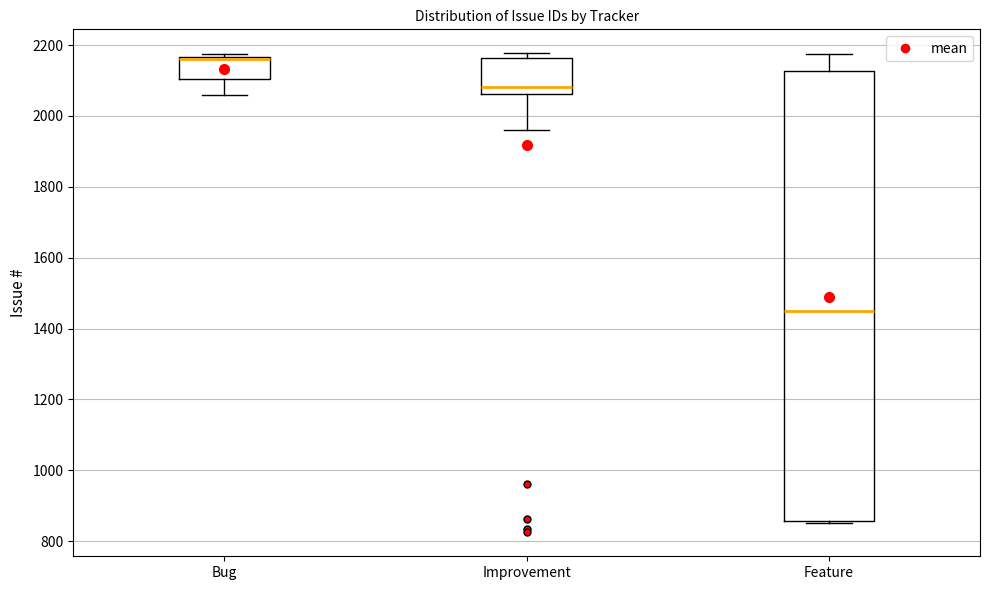

Where does the median line of the box for Feature sit on the y-axis? The values are not printed on the chart, so give them approximately, as read against the axis.

1440